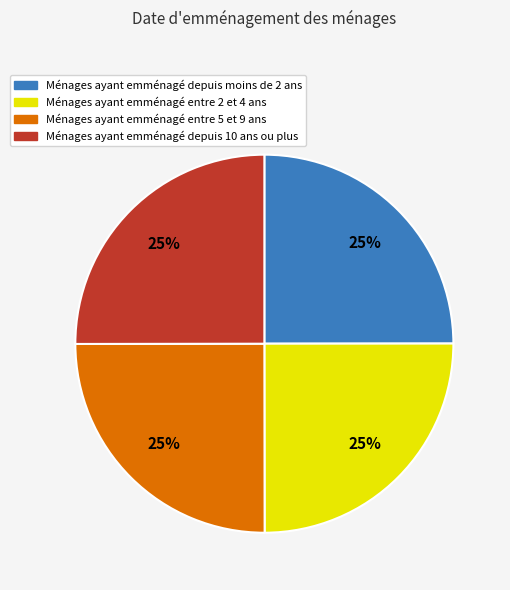

Is there any slice that represents more than half of the pie?

No